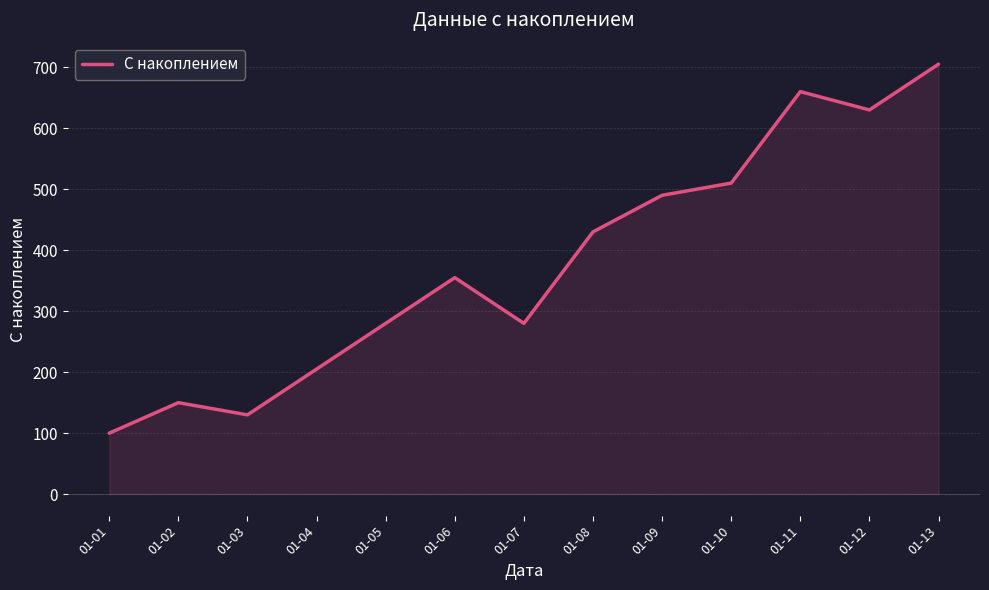

What is the ratio of the value at 01-08 to the value at 01-11?

0.7